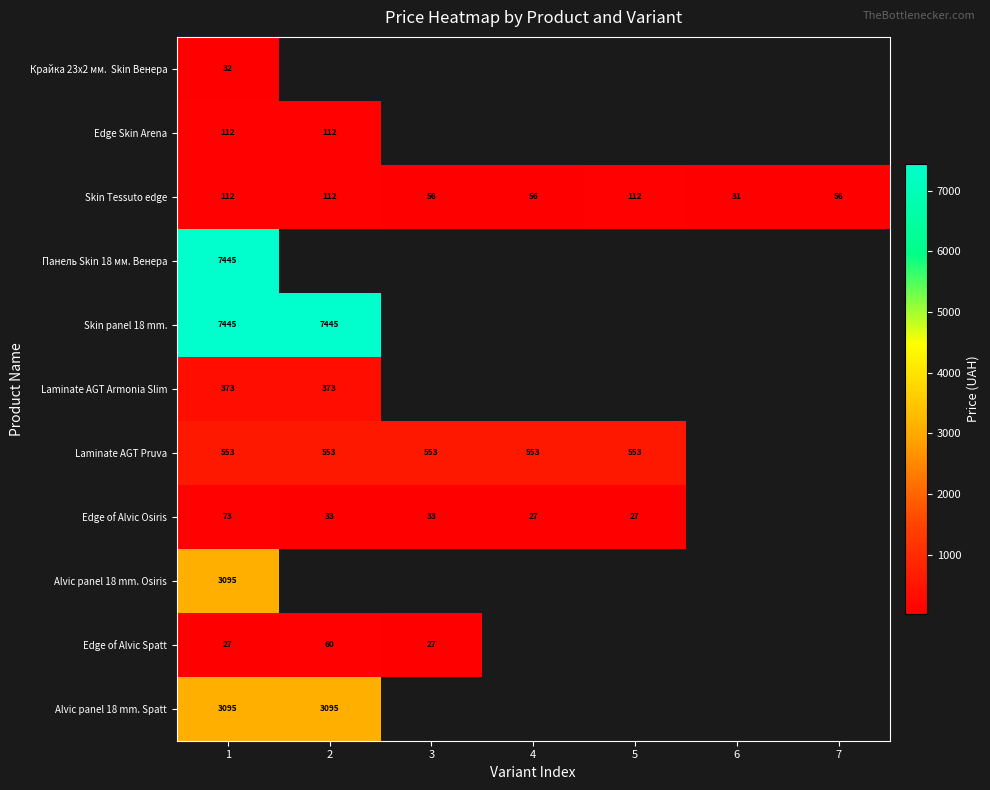

At which category is the sum across all series the highest?

1